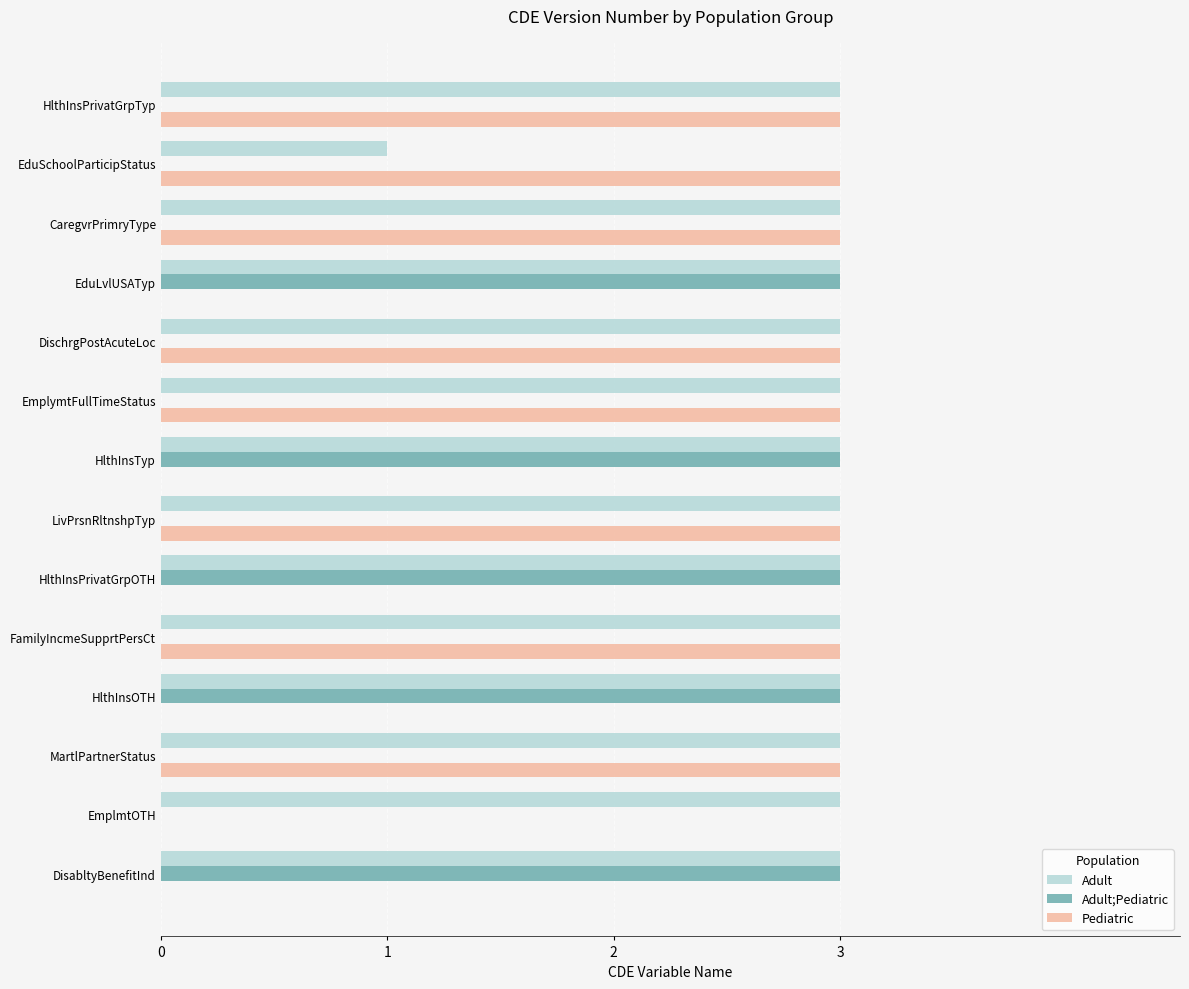

What are all the series names shown in the legend?

Adult, Adult;Pediatric, Pediatric